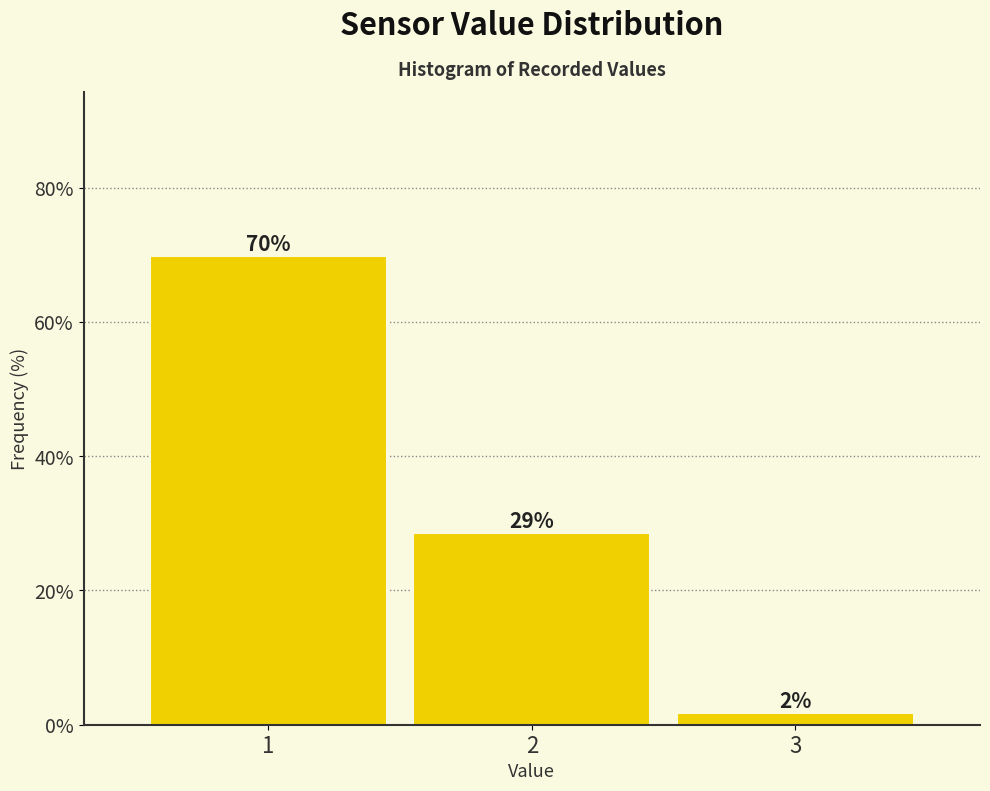

How many bars are there in total?

3